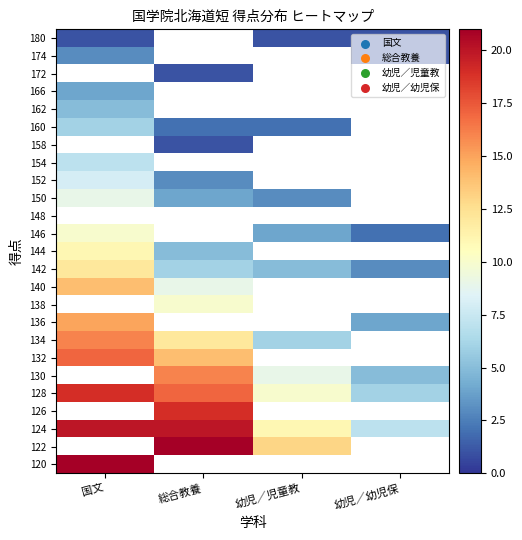

At 総合教養, list the series in order from largest to smallest.

180, 174, 166, 162, 122, 120, 124, 126, 128, 130, 132, 138, 172, 136, 134, 140, 142, 150, 160, 148, 146, 144, 158, 154, 152